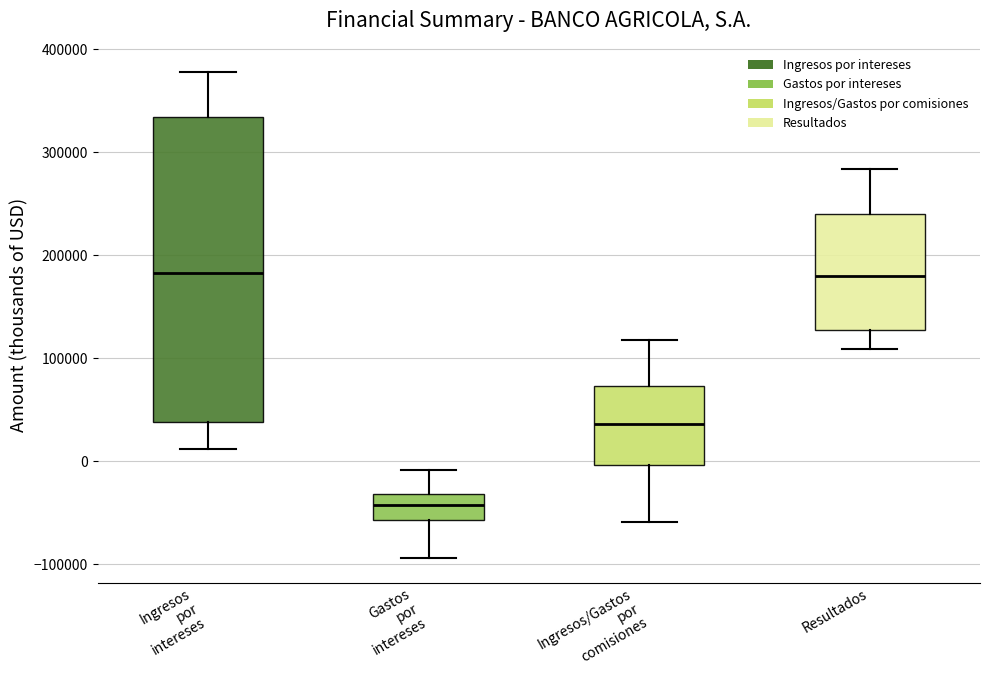

Where is the upper edge of the box for Gastos por intereses on the y-axis? The values are not printed on the chart, so give them approximately, as read against the axis.

-30000